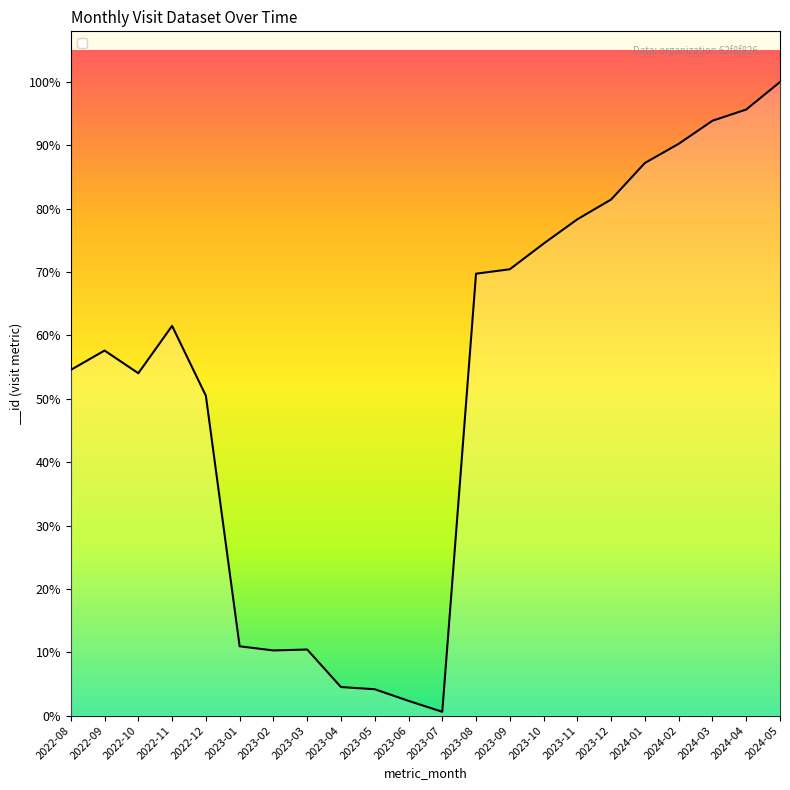

List the labels in order of value, largest first.

2024-05, 2024-04, 2024-03, 2024-02, 2024-01, 2023-12, 2023-11, 2023-10, 2023-09, 2023-08, 2022-11, 2022-09, 2022-08, 2022-10, 2022-12, 2023-01, 2023-03, 2023-02, 2023-04, 2023-05, 2023-06, 2023-07